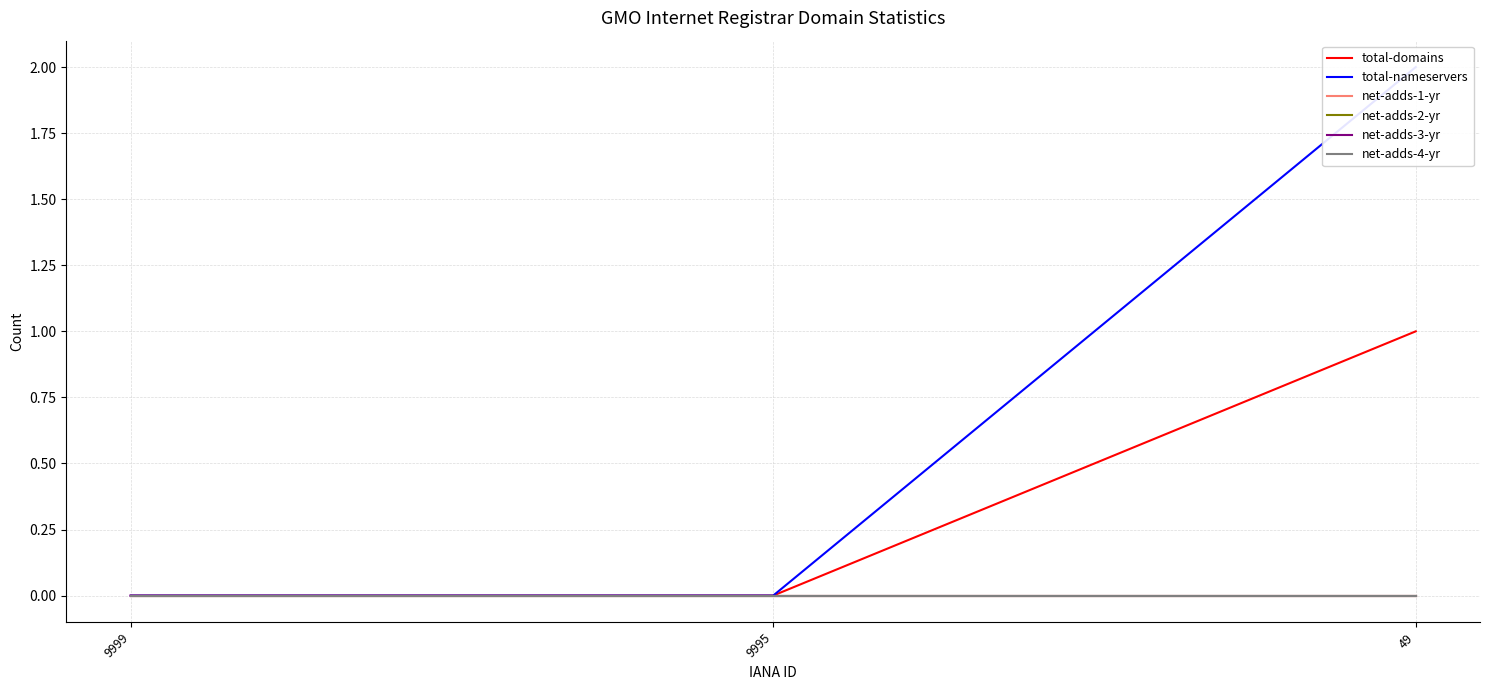

At 9999, list the series in order from largest to smallest.

total-domains, total-nameservers, net-adds-1-yr, net-adds-2-yr, net-adds-3-yr, net-adds-4-yr